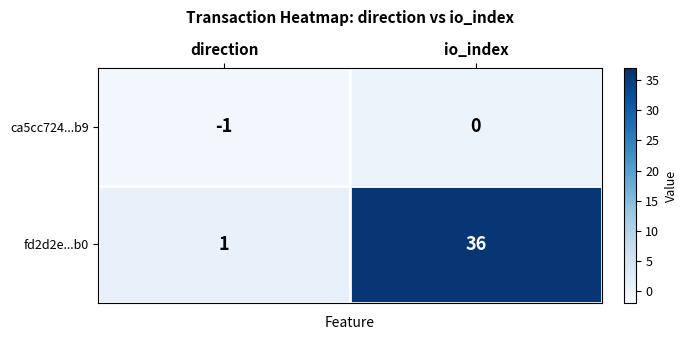

The value of ca5cc724...b9 at io_index is 0. True or false?

True